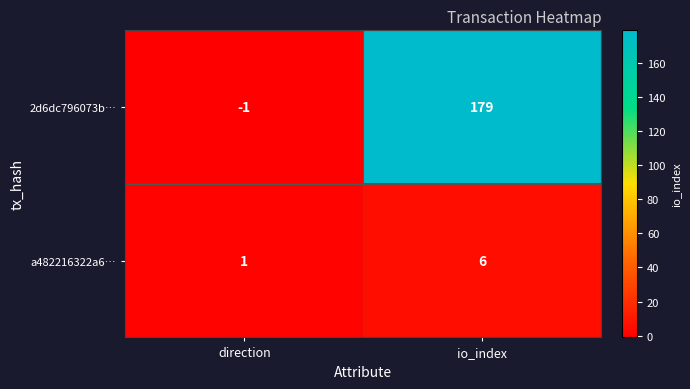

What is the difference between the 2d6dc796073b… values at io_index and direction?

180